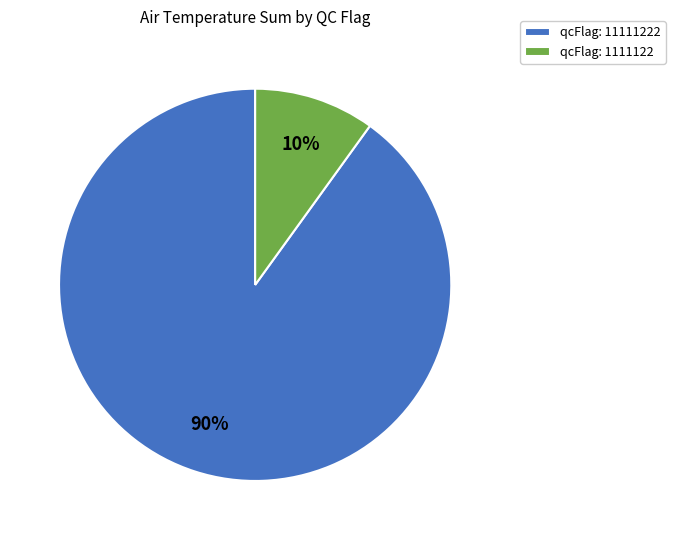

What is the ratio of the value at qcFlag: 11111222 to the value at qcFlag: 1111122?

9.0